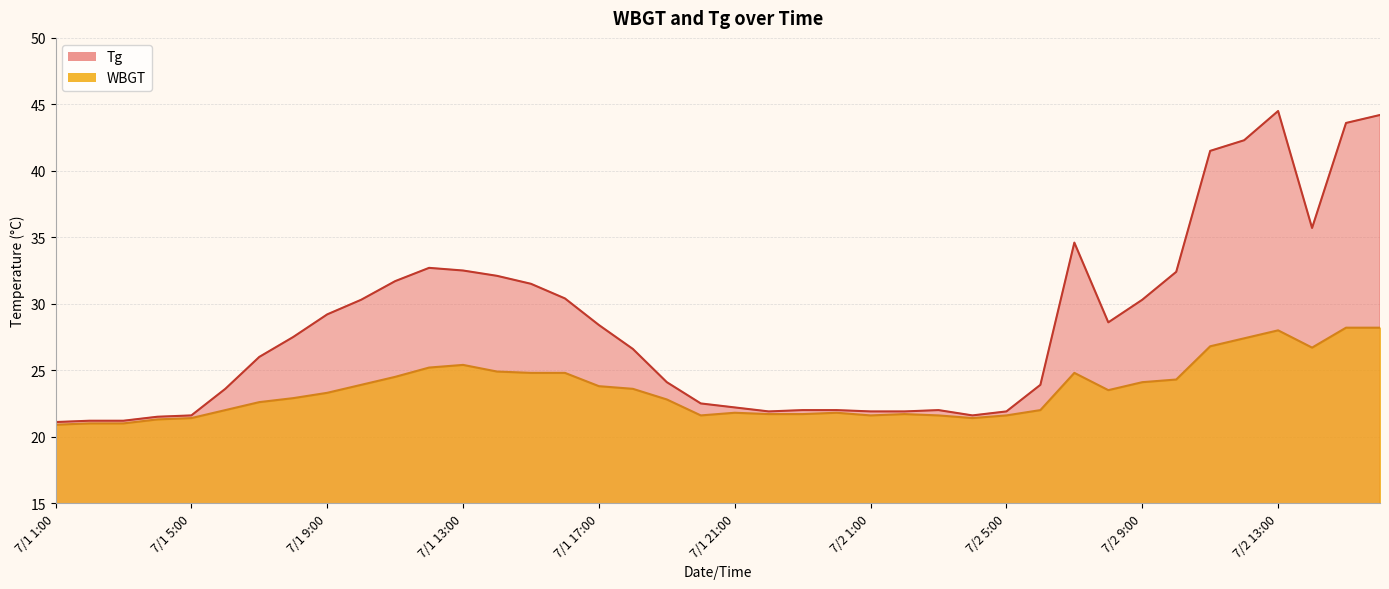

True or false: Tg and WBGT intersect in this chart.

False